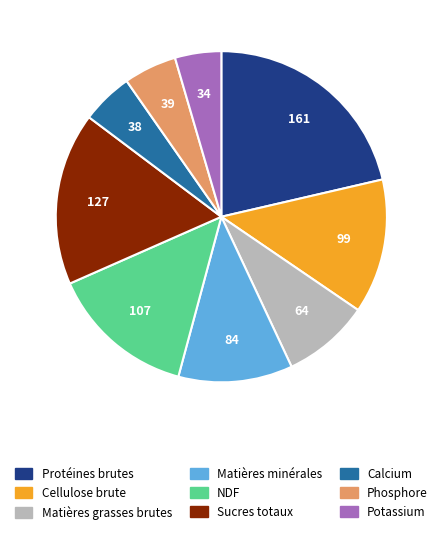

Which category has the smallest portion of the pie?

Potassium